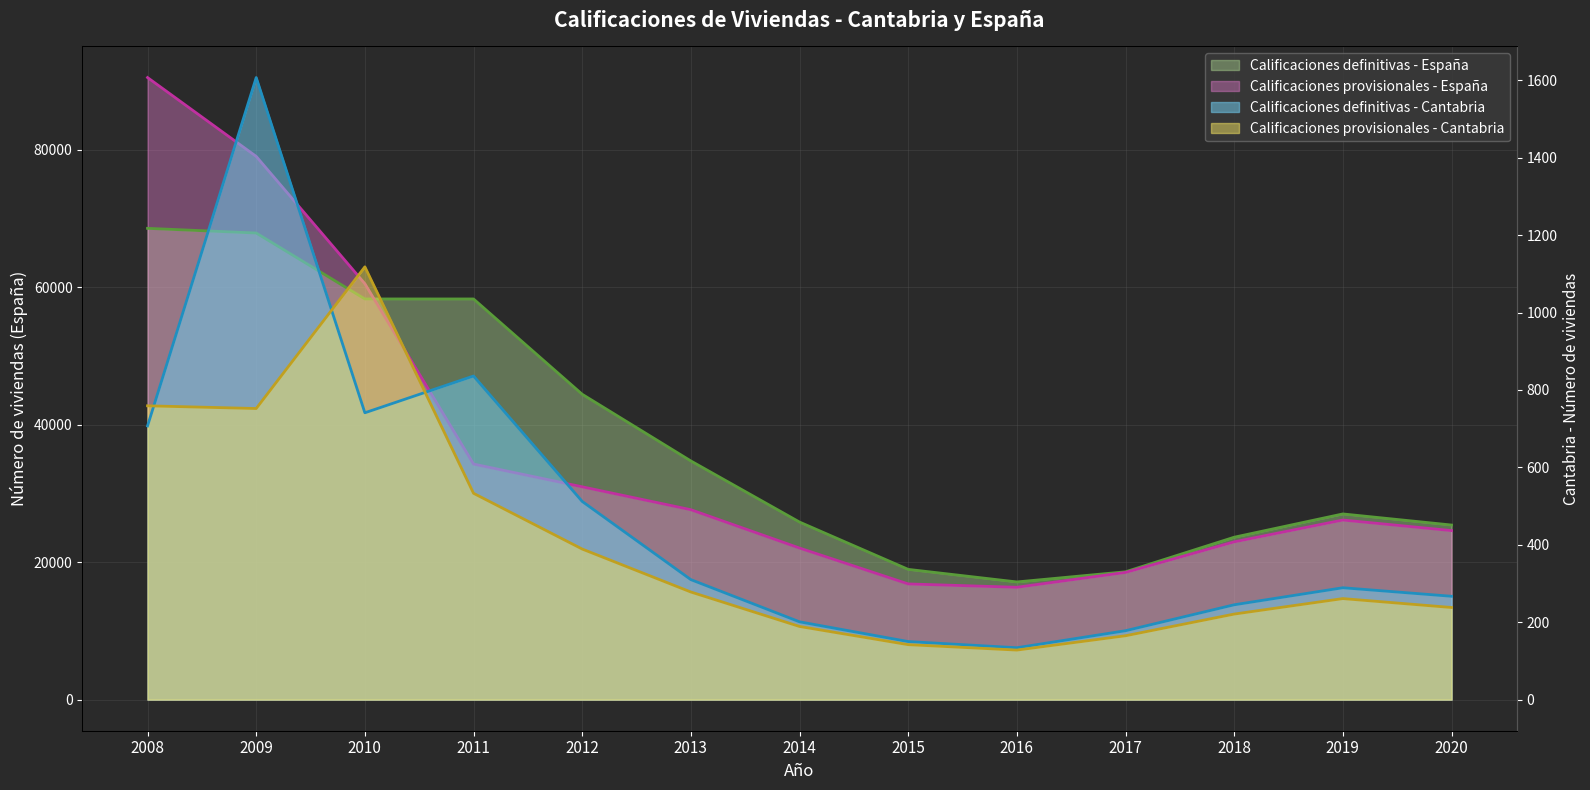

True or false: Calificaciones definitivas - España and Calificaciones provisionales - Cantabria intersect in this chart.

False